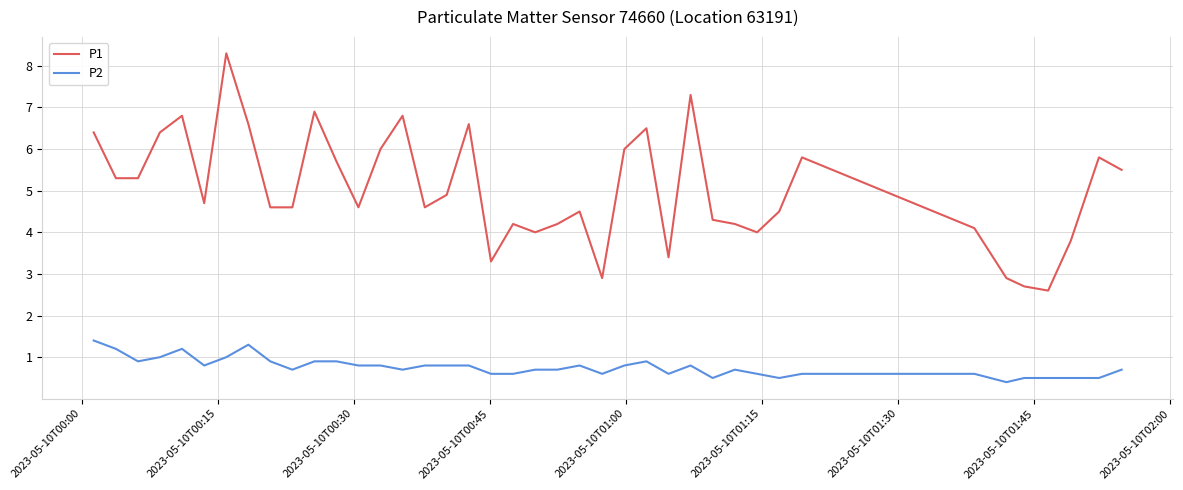

How many lines are shown in the chart?

2